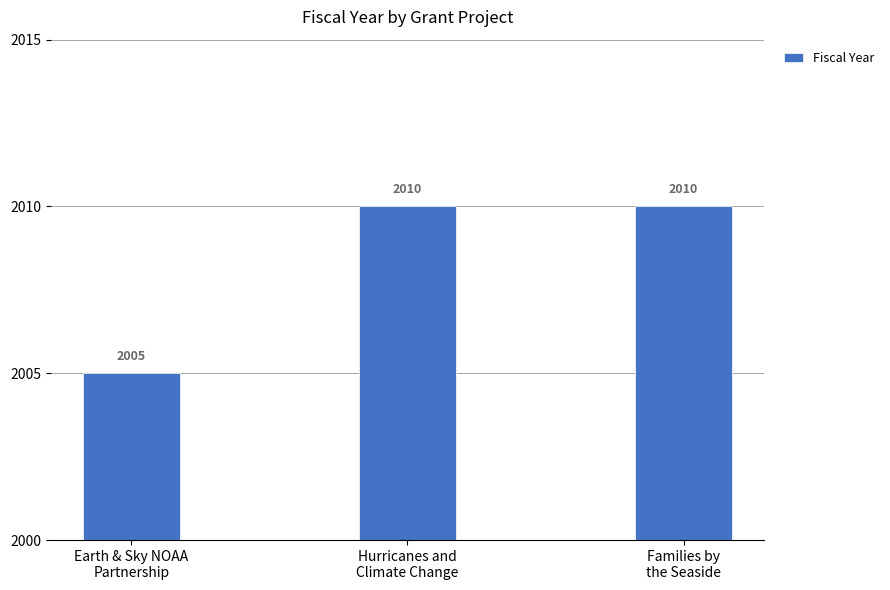

Is it true that the value at Earth & Sky NOAA
Partnership is 3411?

False